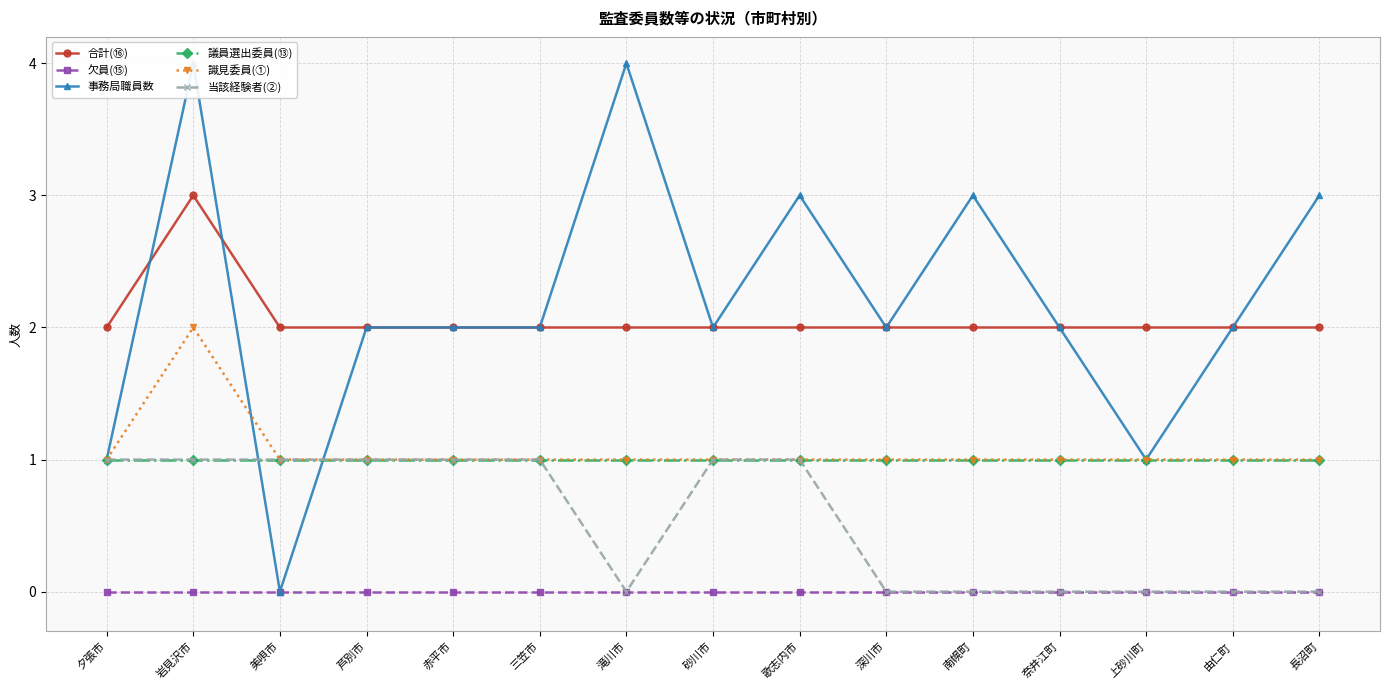

At 滝川市, list the series in order from largest to smallest.

事務局職員数, 合計(⑯), 議員選出委員(⑬), 識見委員(①), 欠員(⑮), 当該経験者(②)